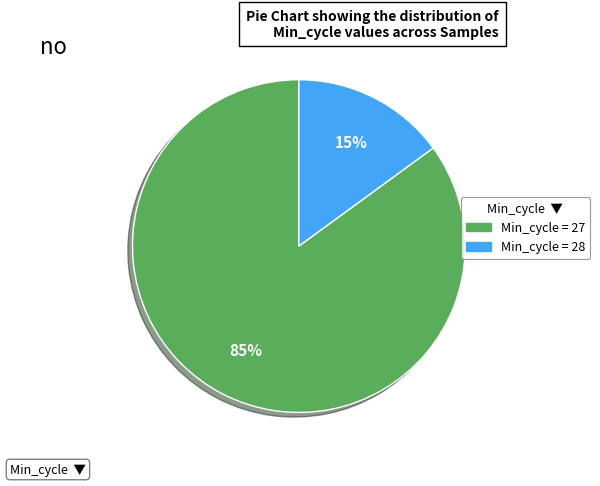

How many segments does this pie chart have?

2